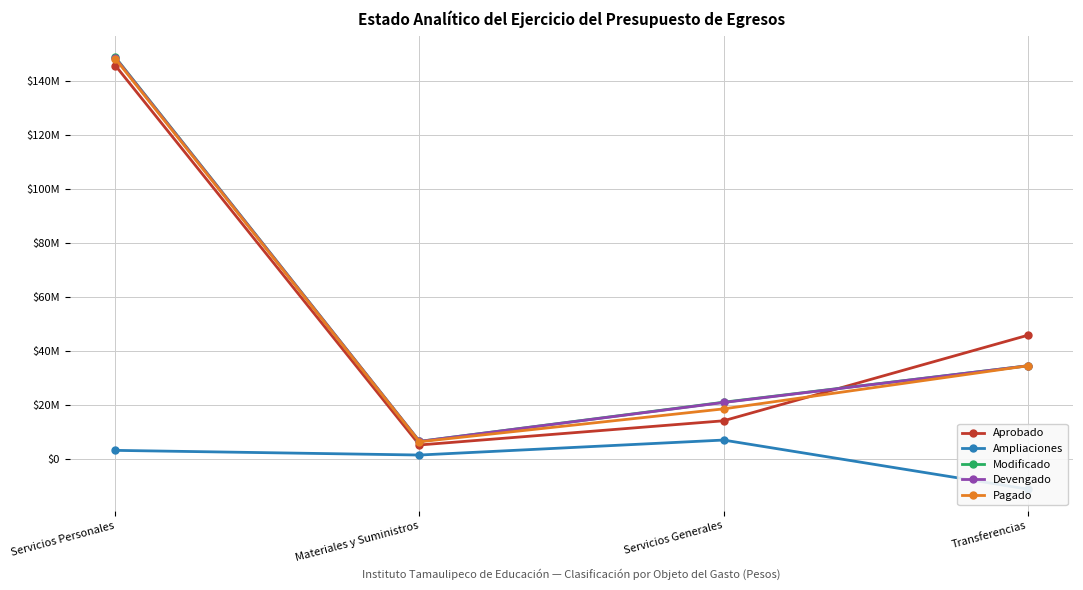

True or false: Devengado and Modificado cross at least once.

False